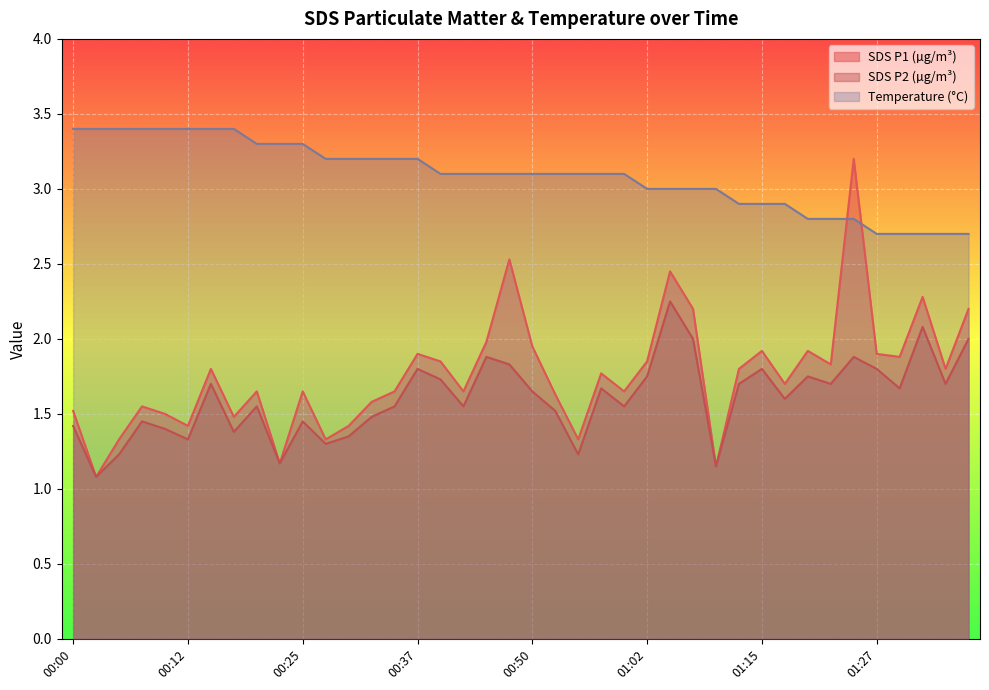

What is the average value of the SDS_P2 series?

1.6